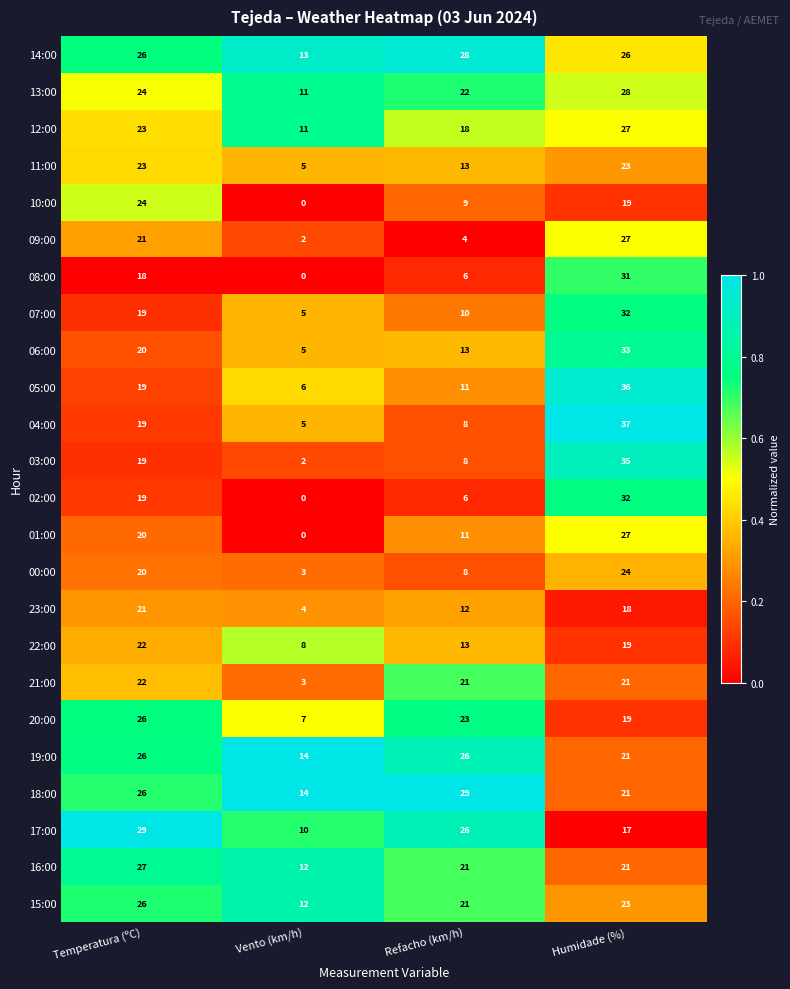

Rank the categories by 23:00 value from highest to lowest.

Temperatura (ºC), Humidade (%), Refacho (km/h), Vento (km/h)